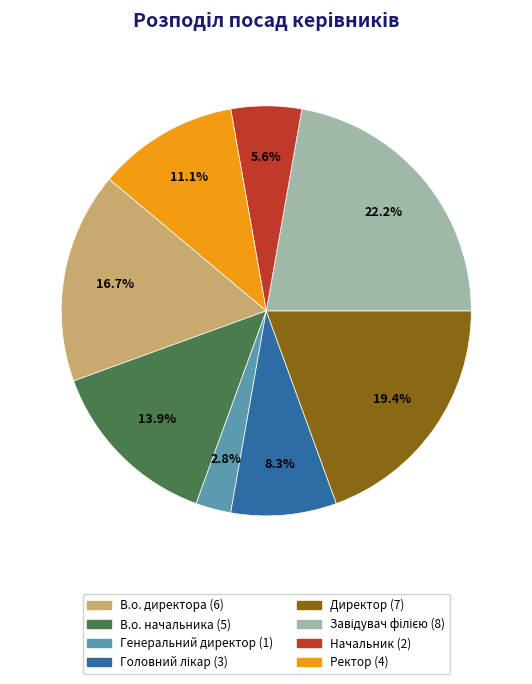

How much of the chart is everything except Директор?

80.6%